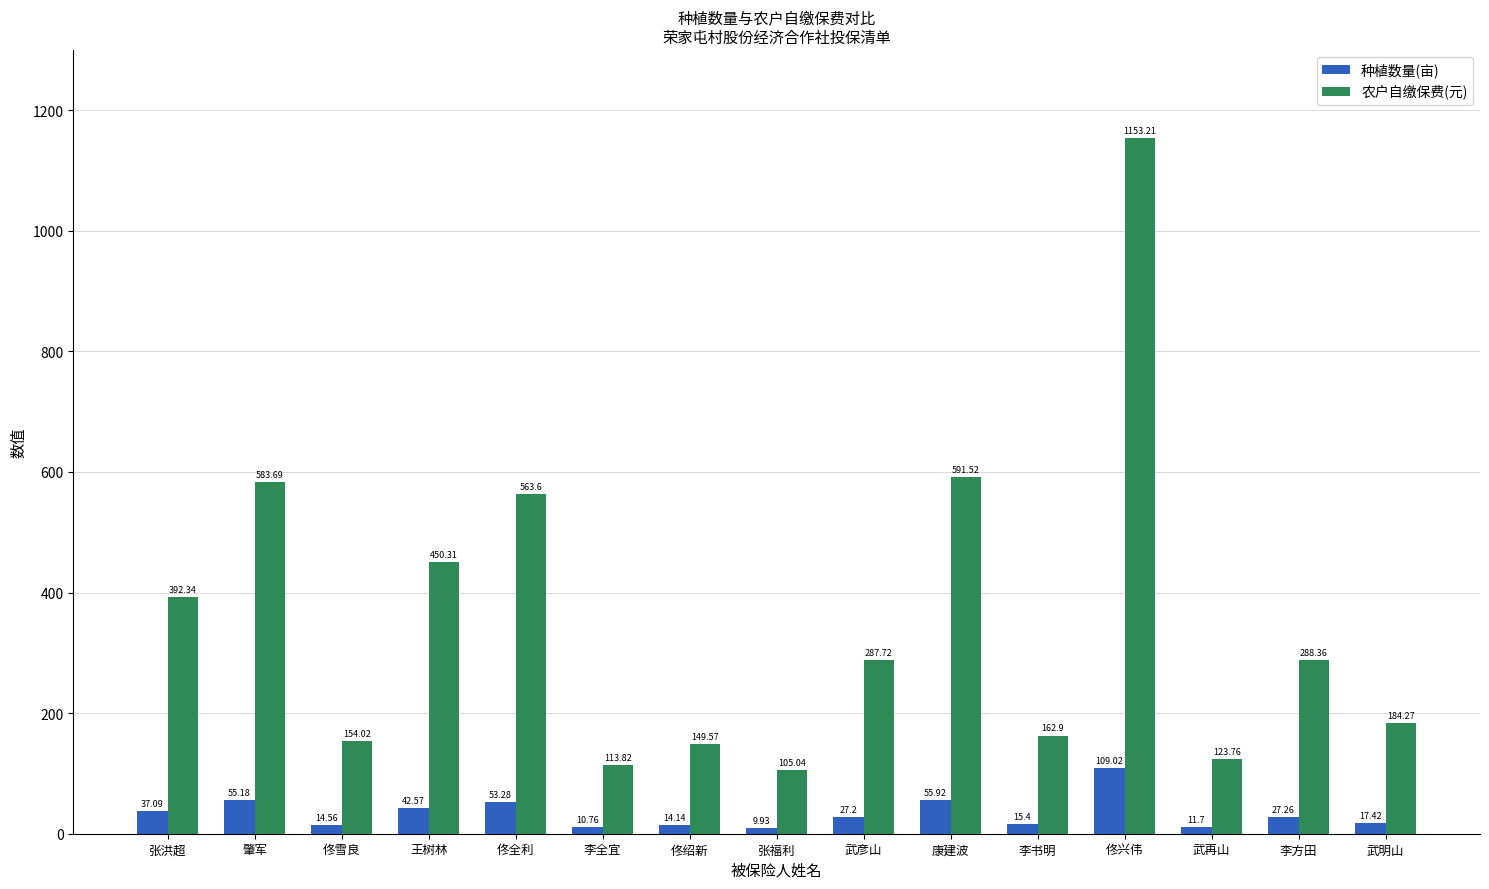

List the labels in order of 农户自缴保费(元) value, largest first.

佟兴伟, 康建波, 肇军, 佟全利, 王树林, 张洪超, 李方田, 武彦山, 武明山, 李书明, 佟雪良, 佟绍新, 武再山, 李全宜, 张福利